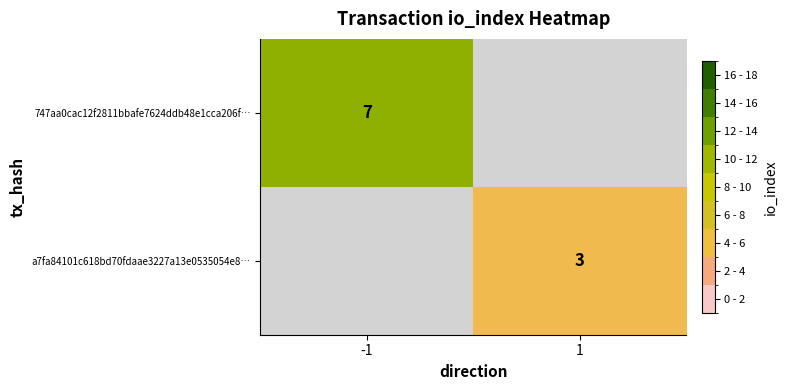

Between 1 and -1, which is larger?

-1